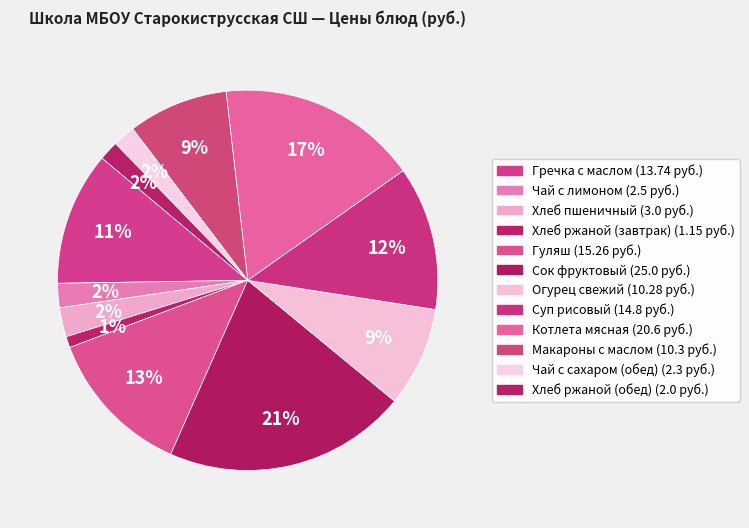

What is the change in value from Огурец свежий to Чай с сахаром (обед)?

-8.0